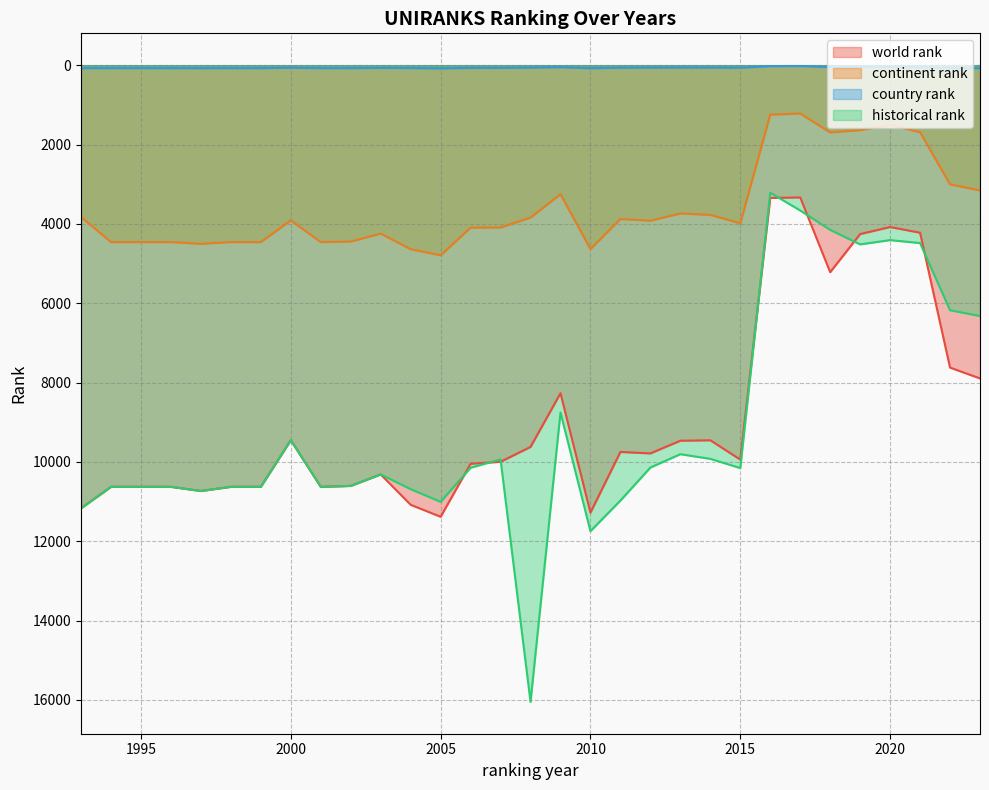

Reading left to right, extract all data points from this chart.

world rank: 1993=11169.0	1994=10628.0	1995=10628.0	1996=10628.0	1997=10733.0	1998=10628.0	1999=10628.0	2000=9452.0	2001=10628.0	2002=10605.0	2003=10315.0	2004=11081.0	2005=11383.0	2006=10047.0	2007=9997.0	2008=9623.0	2009=8269.0	2010=11279.0	2011=9749.0	2012=9786.0	2013=9466.0	2014=9455.0	2015=9942.0	2016=3346.0	2017=3334.0	2018=5218.0	2019=4257.0	2020=4080.0	2021=4223.0	2022=7623.0	2023=7896.0
continent rank: 1993=3827.0	1994=4459.0	1995=4459.0	1996=4459.0	1997=4503.0	1998=4459.0	1999=4459.0	2000=3913.0	2001=4459.0	2002=4445.0	2003=4246.0	2004=4638.0	2005=4793.0	2006=4095.0	2007=4092.0	2008=3842.0	2009=3253.0	2010=4636.0	2011=3878.0	2012=3920.0	2013=3739.0	2014=3773.0	2015=3986.0	2016=1247.0	2017=1219.0	2018=1695.0	2019=1637.0	2020=1500.0	2021=1691.0	2022=3005.0	2023=3157.0
country rank: 1993=76.0	1994=75.0	1995=75.0	1996=75.0	1997=76.0	1998=75.0	1999=75.0	2000=64.0	2001=75.0	2002=75.0	2003=68.0	2004=73.0	2005=81.0	2006=69.0	2007=67.0	2008=63.0	2009=50.0	2010=78.0	2011=64.0	2012=63.0	2013=60.0	2014=61.0	2015=66.0	2016=25.0	2017=22.0	2018=50.0	2019=47.0	2020=46.0	2021=56.0	2022=74.0	2023=77.0
historical rank: 1993=11169.0	1994=10628.0	1995=10628.0	1996=10628.0	1997=10733.0	1998=10628.0	1999=10628.0	2000=9452.0	2001=10628.0	2002=10605.0	2003=10315.0	2004=10687.0	2005=11006.0	2006=10147.0	2007=9938.5	2008=16049.0	2009=8754.5	2010=11746.0	2011=10974.5	2012=10142.0	2013=9805.5	2014=9922.5	2015=10155.5	2016=3215.5	2017=3662.5	2018=4151.5	2019=4517.0	2020=4409.5	2021=4484.0	2022=6177.0	2023=6322.5